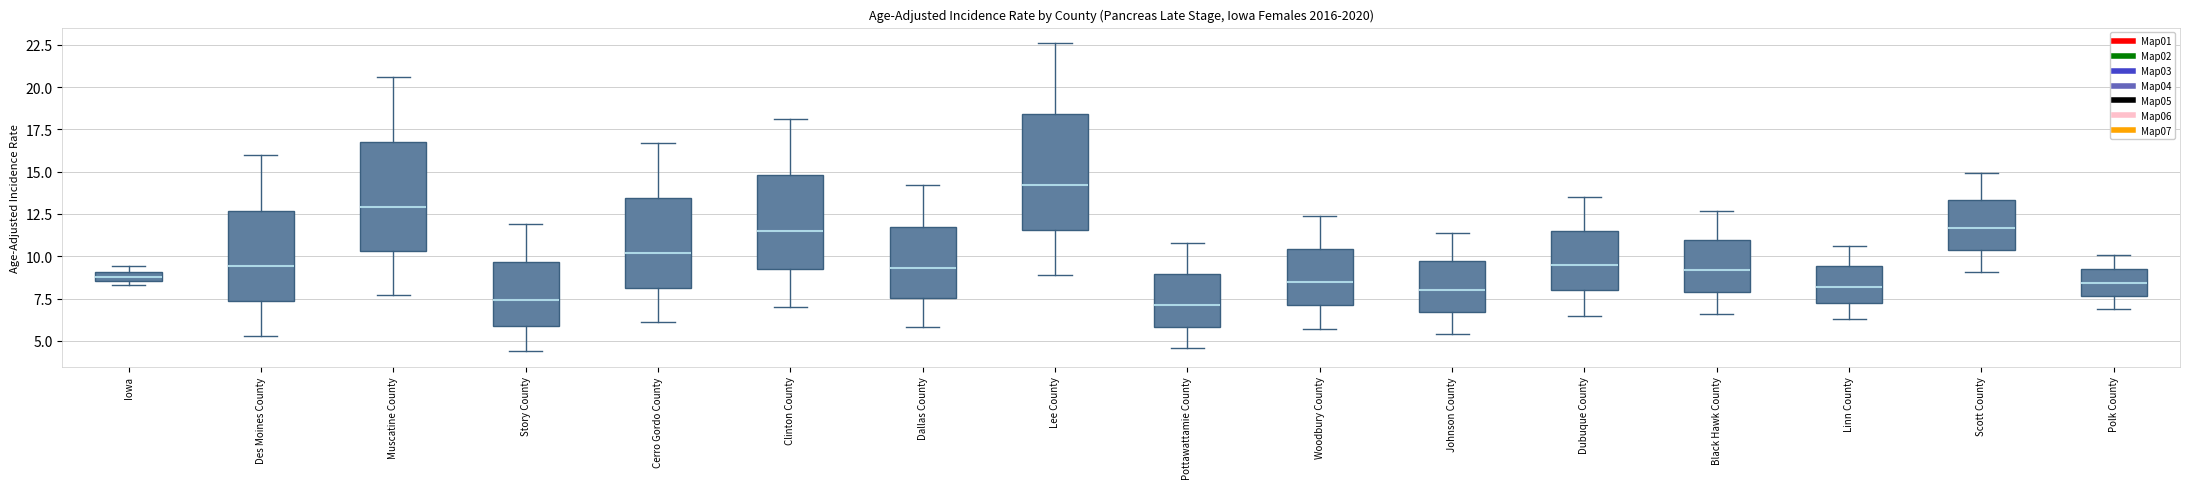

Where is the upper edge of the box for Muscatine County on the y-axis? The values are not printed on the chart, so give them approximately, as read against the axis.

17.0